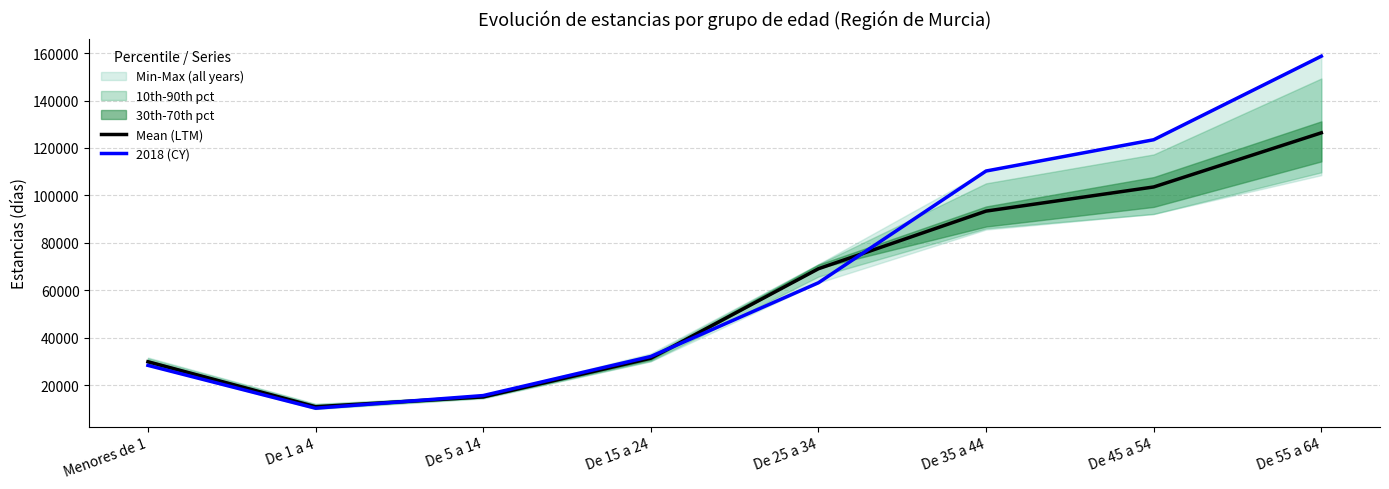

Reading left to right, transcribe all the data shown in this chart.

Mean (LTM): 29856.8	10886.0	15011.7	31353.2	69064.0	93371.2	103548.5	126380.5
2018 (CY): 28325.0	10256.0	15592.0	32067.0	63159.0	110275.0	123462.0	158691.0